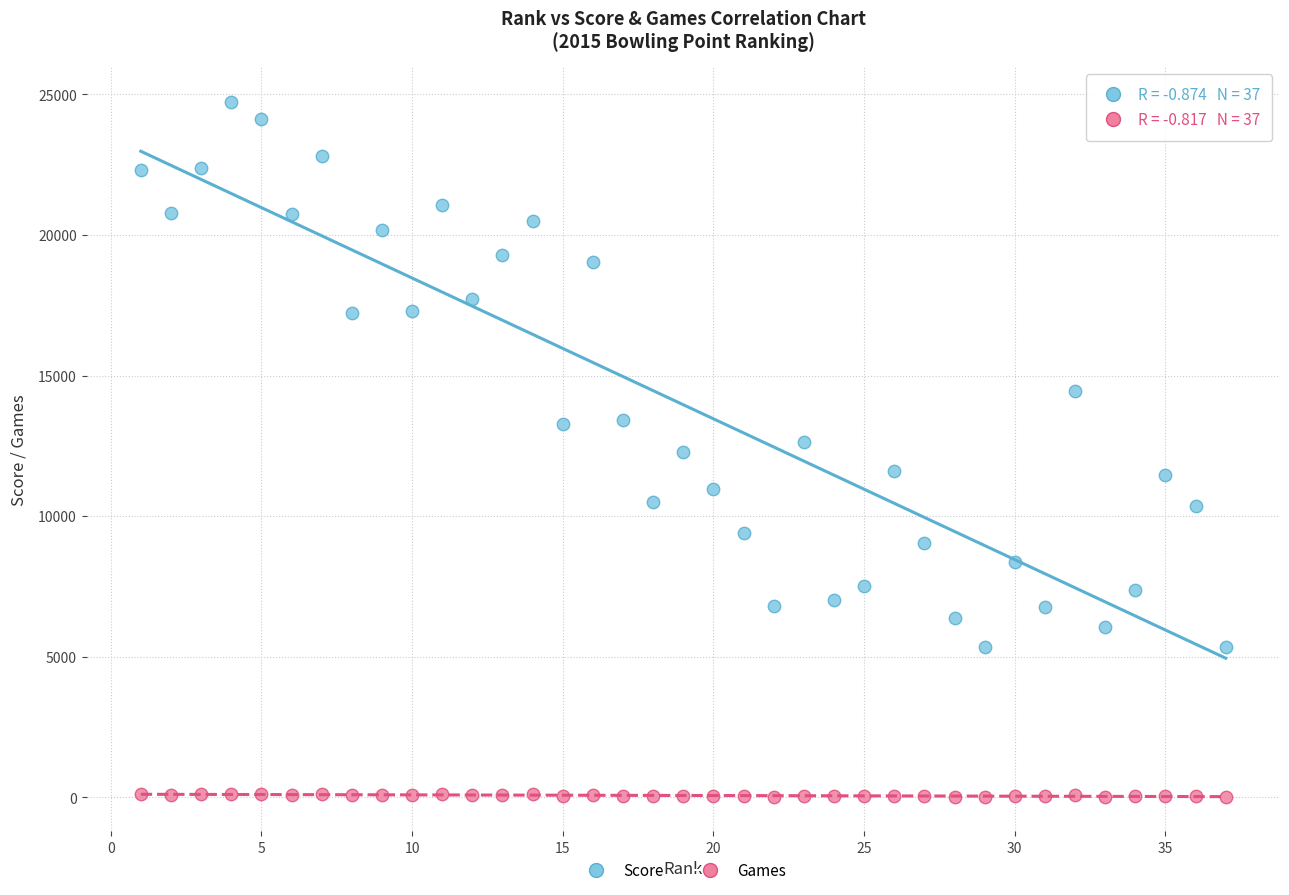

Which series contains the highest Y value?

Score